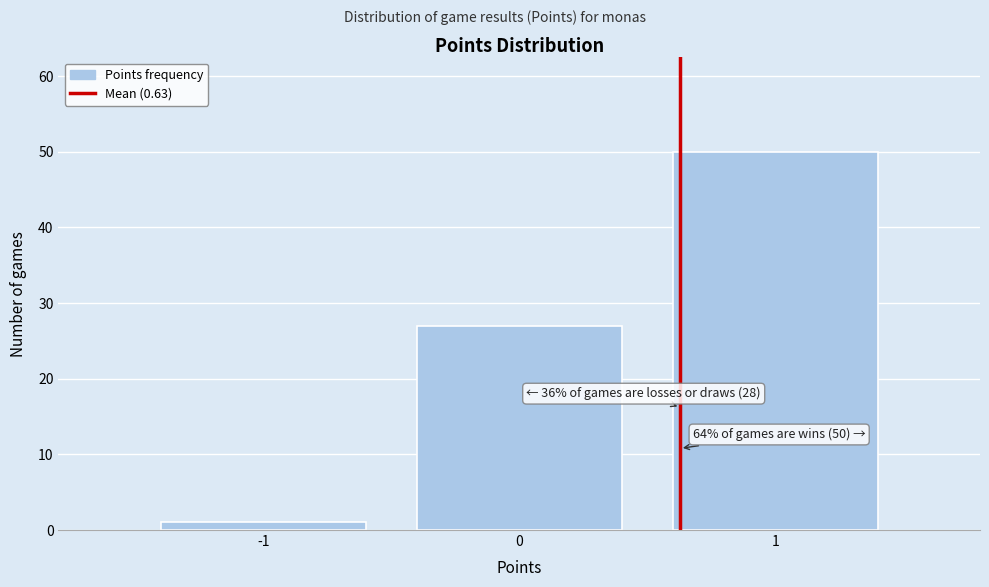

Reading left to right, transcribe all the data shown in this chart.

-1=1	0=27	1=50